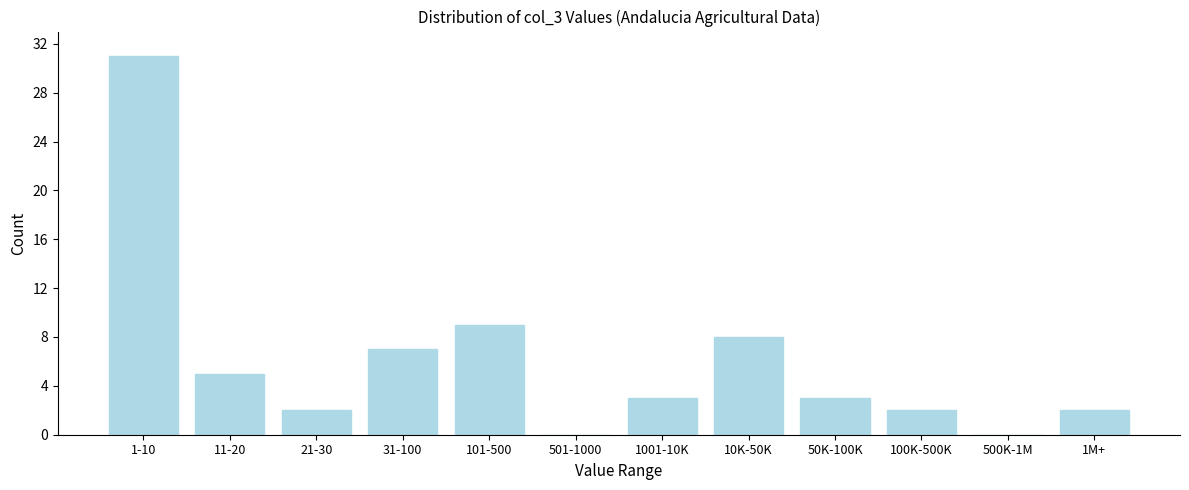

Reading right to left, extract all data points from this chart.

1M+=2	500K-1M=0	100K-500K=2	50K-100K=3	10K-50K=8	1001-10K=3	501-1000=0	101-500=9	31-100=7	21-30=2	11-20=5	1-10=31